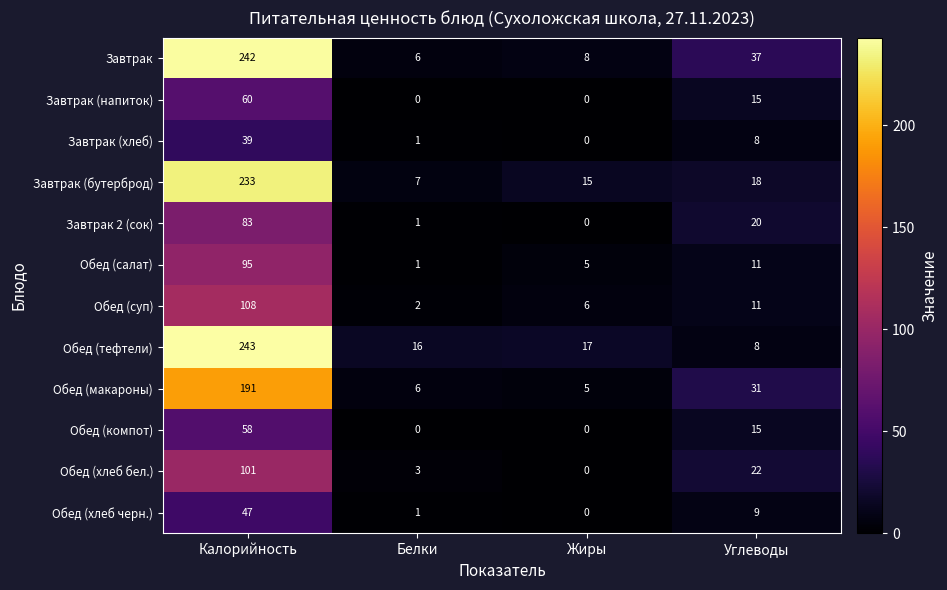

Is it true that Завтрак equals 14 at Жиры?

False